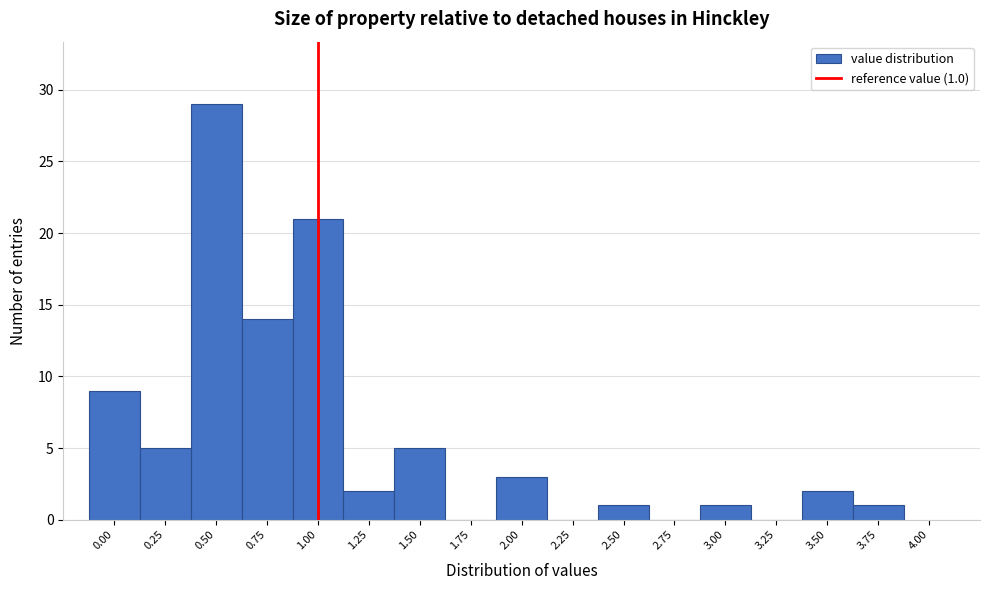

Which range on the x-axis has the tallest bar?

0.375 to 0.625